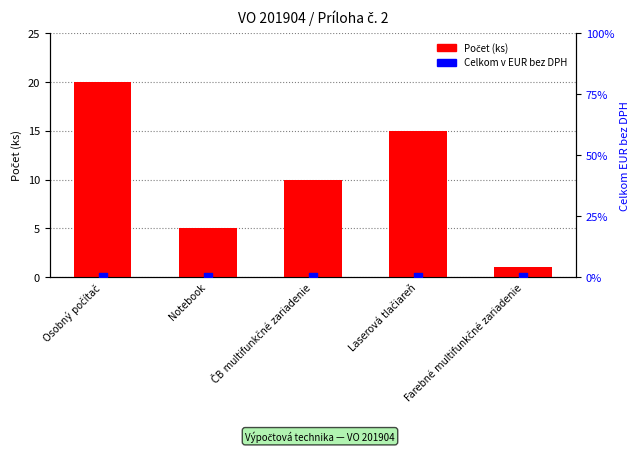

What are all the series names shown in the legend?

Počet (ks), Celkom v EUR bez DPH